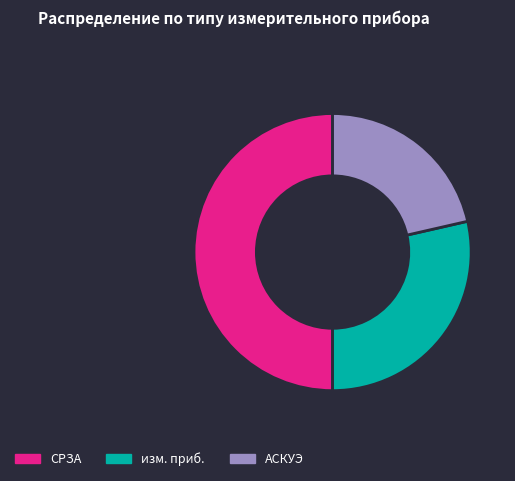

What is the ratio of the value at СРЗА to the value at АСКУЭ?

2.3